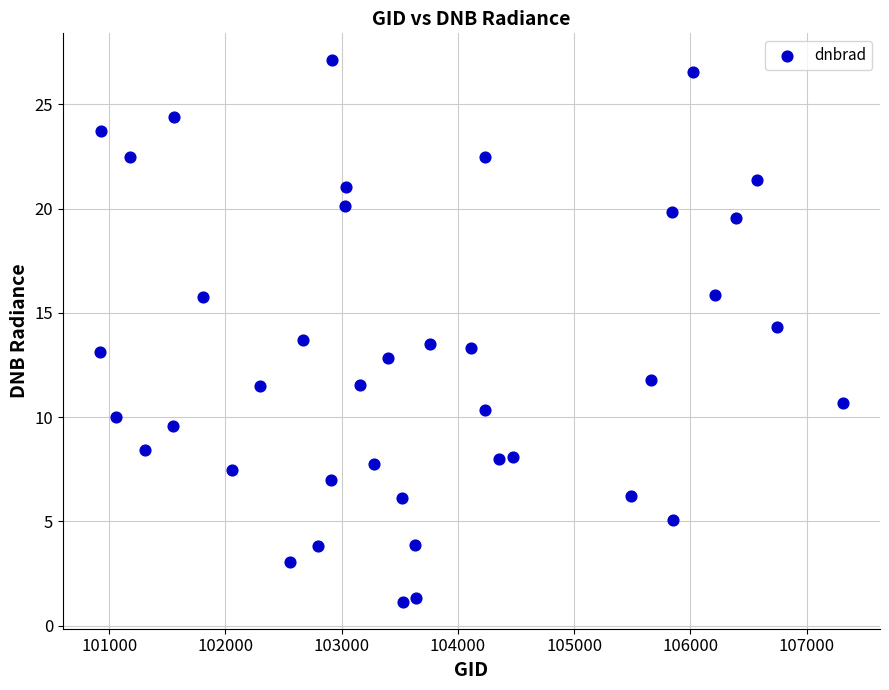

What is the range of Y values (max minus min)?

26.0